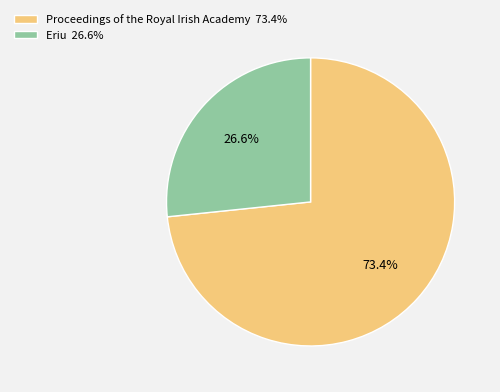

Combined, what portion of the pie is Proceedings of the Royal Irish Academy and Eriu?

100.0%